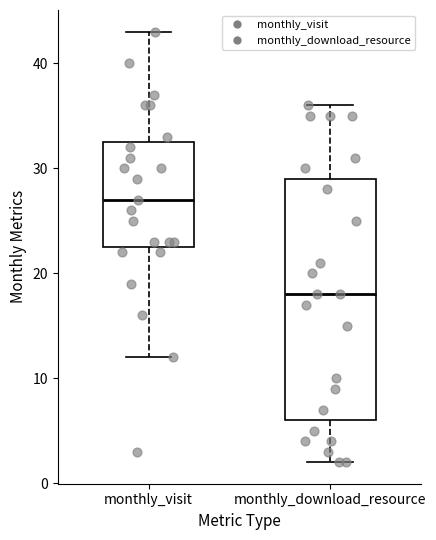

Which box's median line is the highest?

monthly_visit